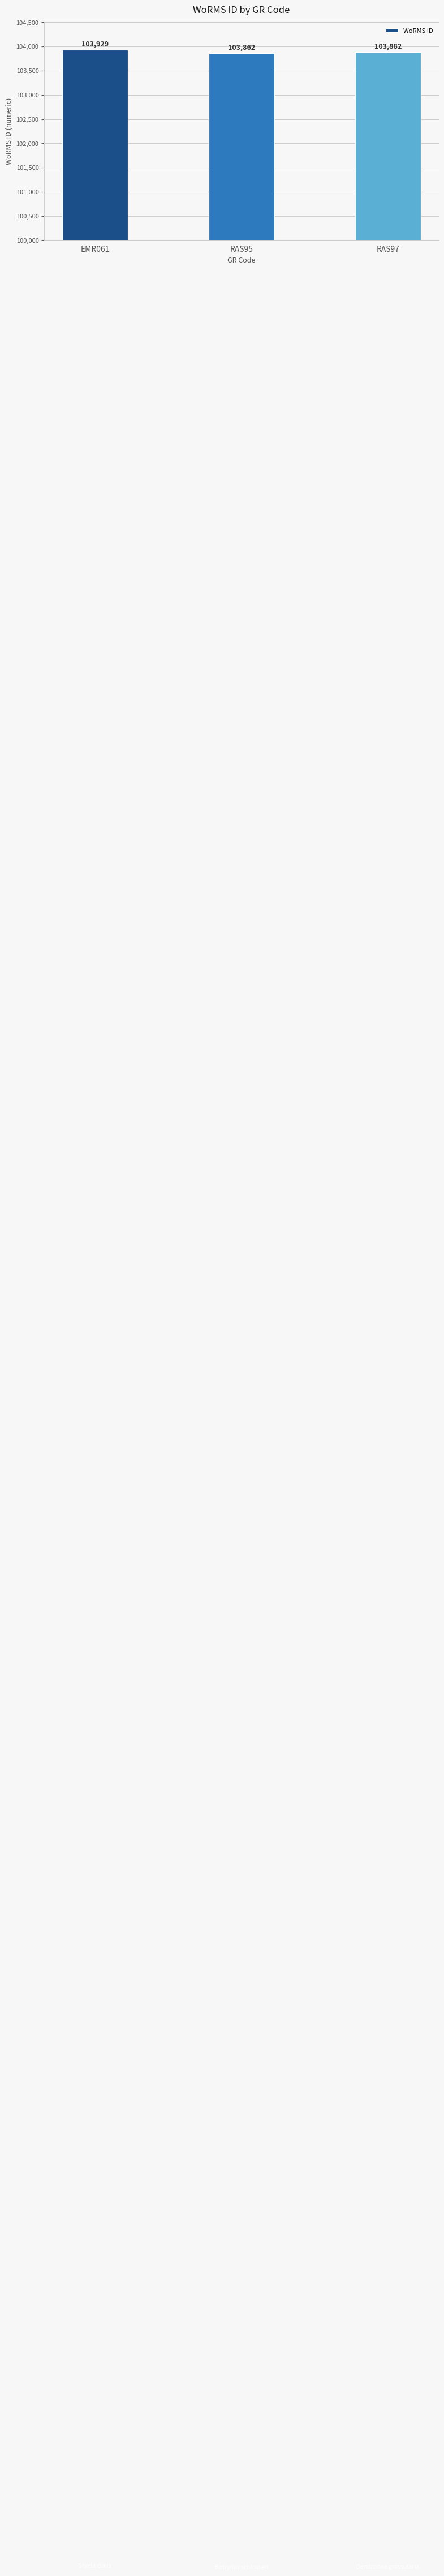

How many values are between 103862 and 103929?

3